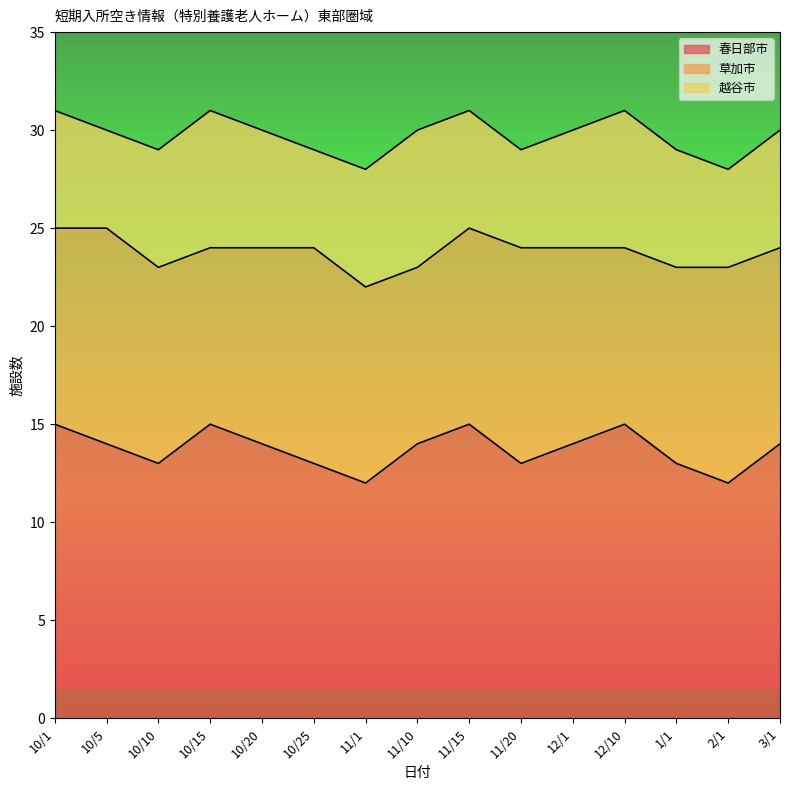

True or false: 越谷市 and 草加市 cross at least once.

False